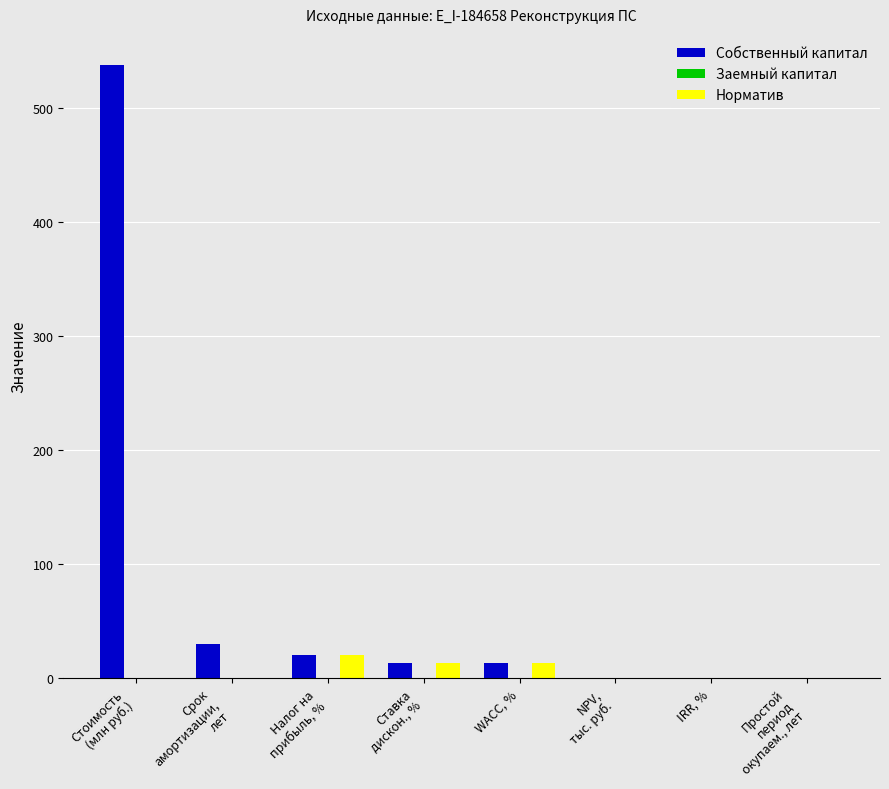

Are the bars horizontal?

No